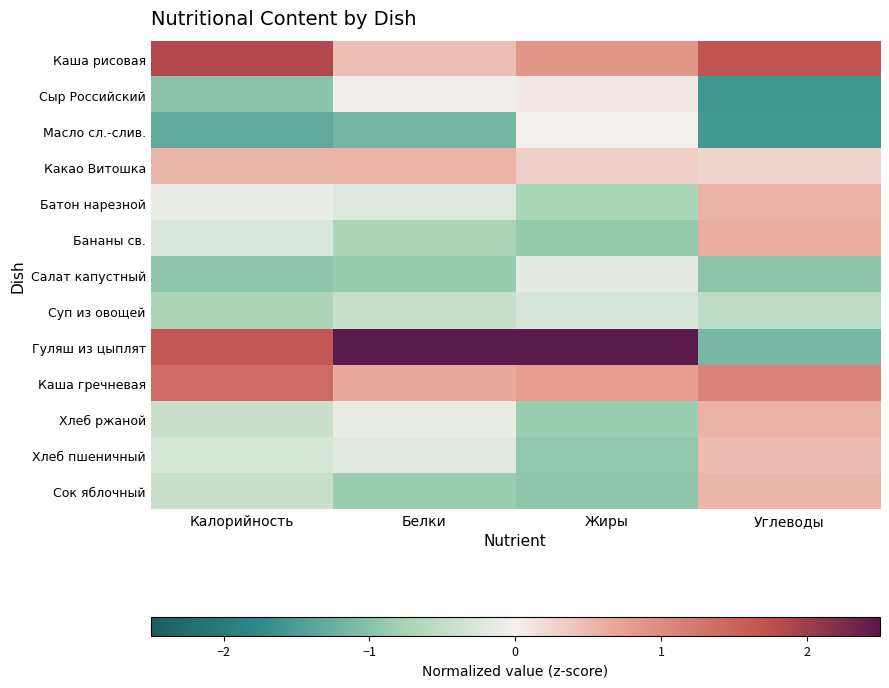

At how many categories does at least one series exceed 0?

4